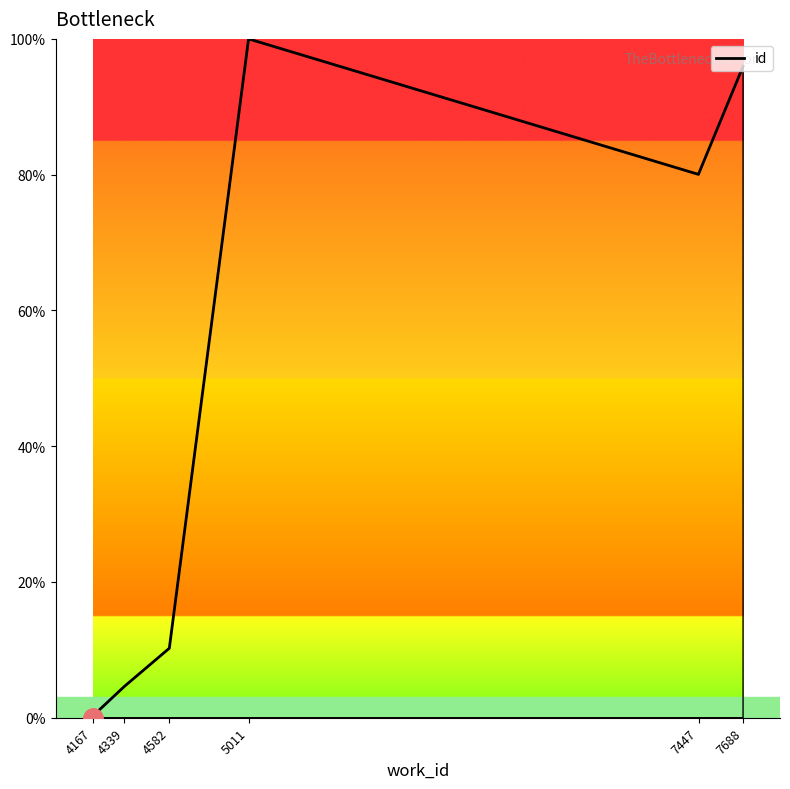

True or false: the data has more than 2 interior local peaks.

False